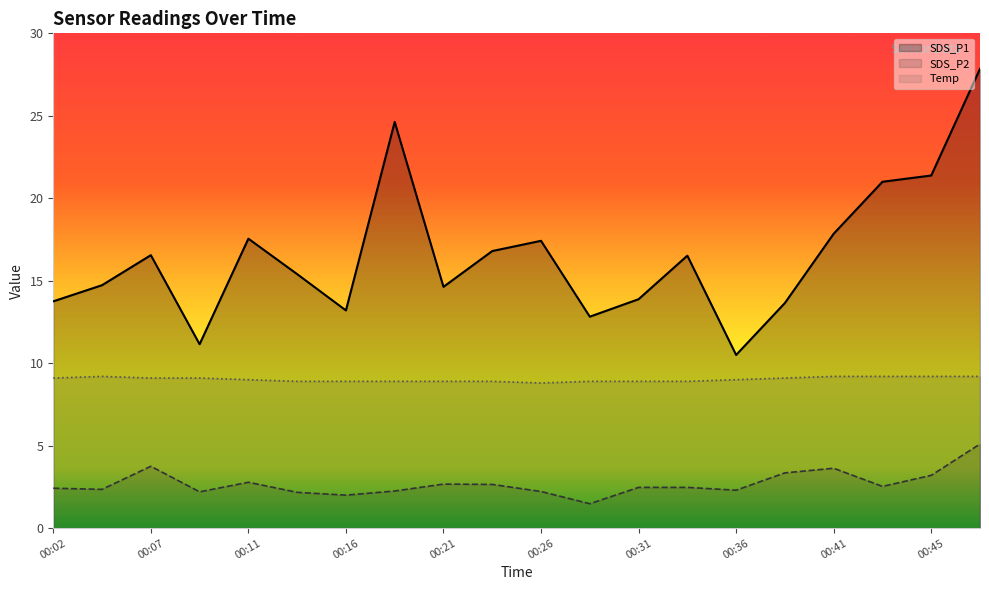

Does the chart have visible grid lines?

No